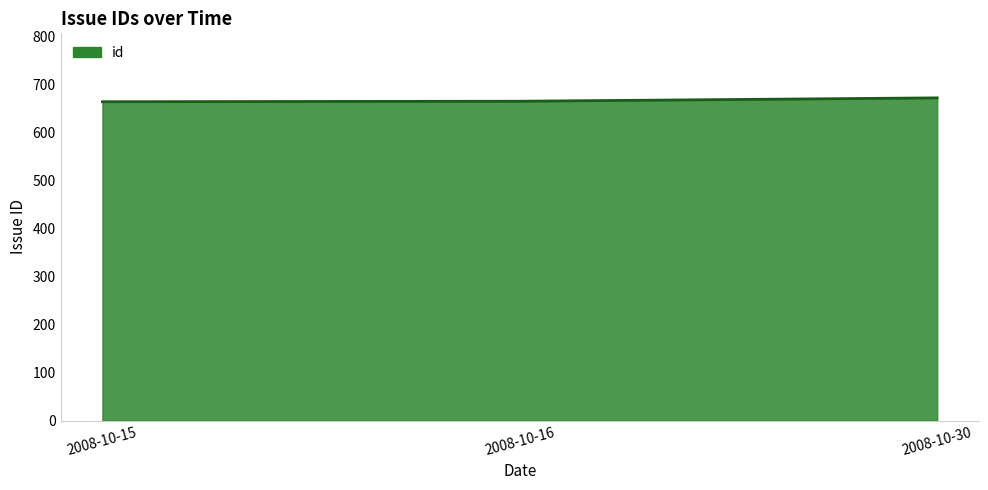

What is the ratio of the value at 2008-10-15 to the value at 2008-10-30?

1.0